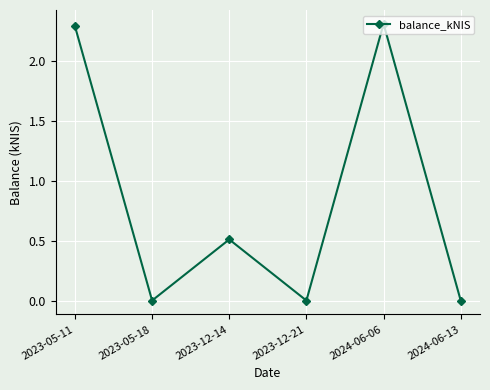

Count the values in the range 0 to 2.

4